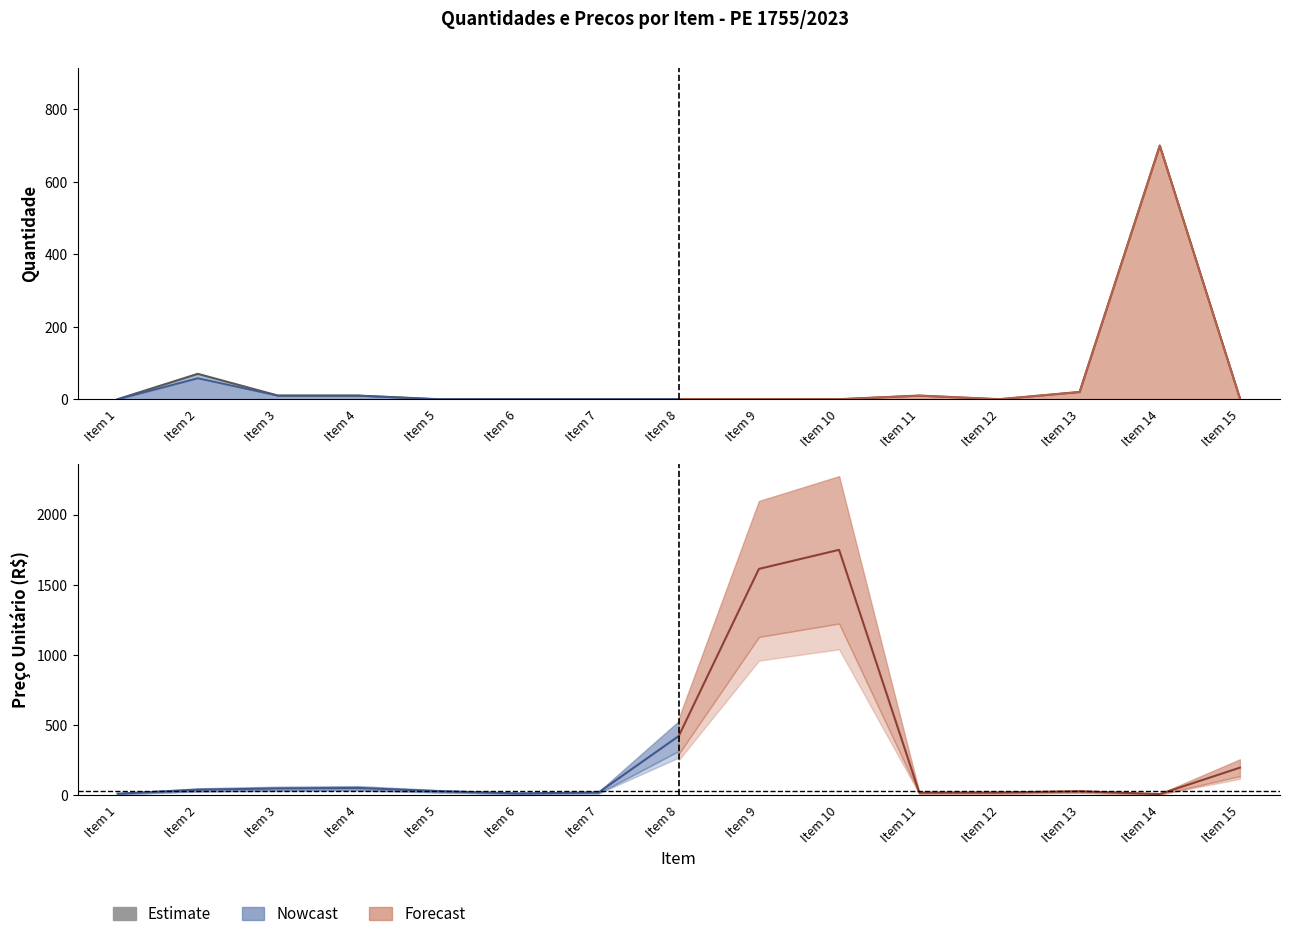

What is the difference between the highest and lowest values at Item 14?

690.5